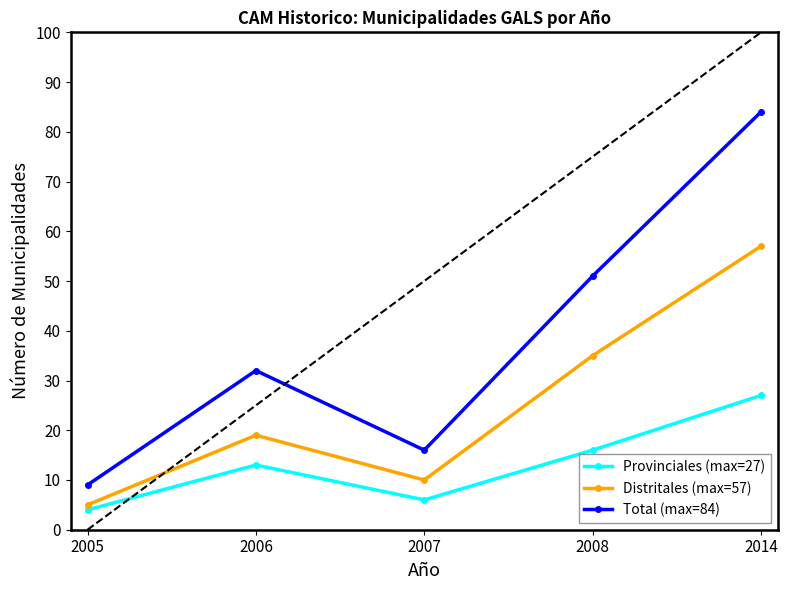

At which label is Distritales (max=57) closest to 31?

2008